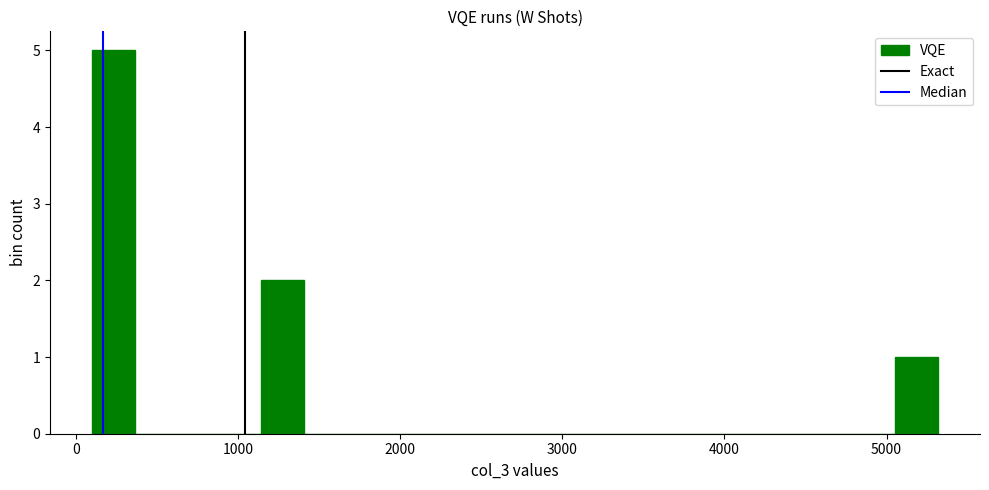

Around what value on the x-axis is the tallest bar? Give the approximate position of its centre, as read against the axis.

200